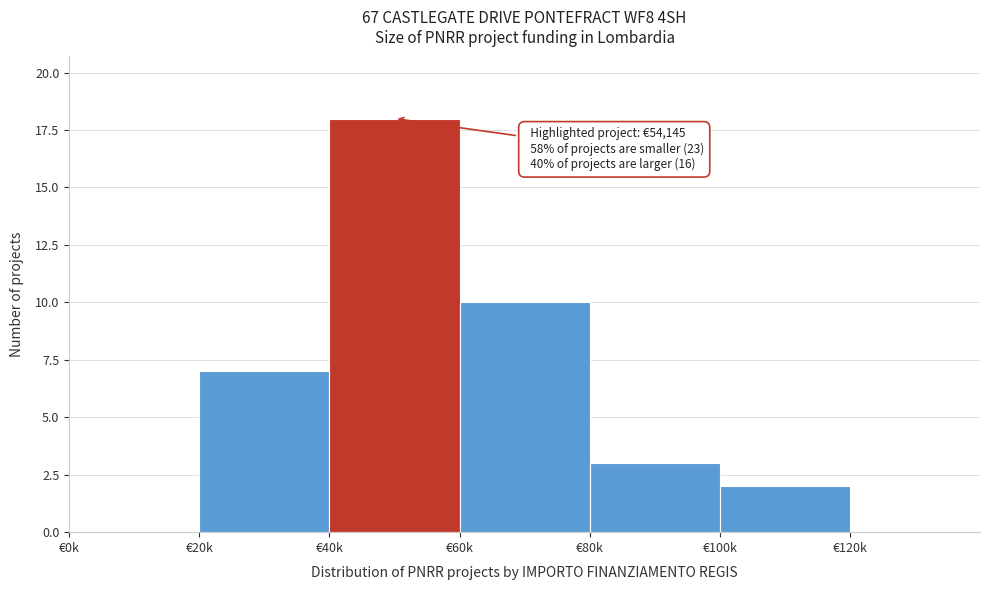

Reading left to right, list all the values displayed in this chart.

€0k=0	€20k=7	€40k=18	€60k=10	€80k=3	€100k=2	€120k=0